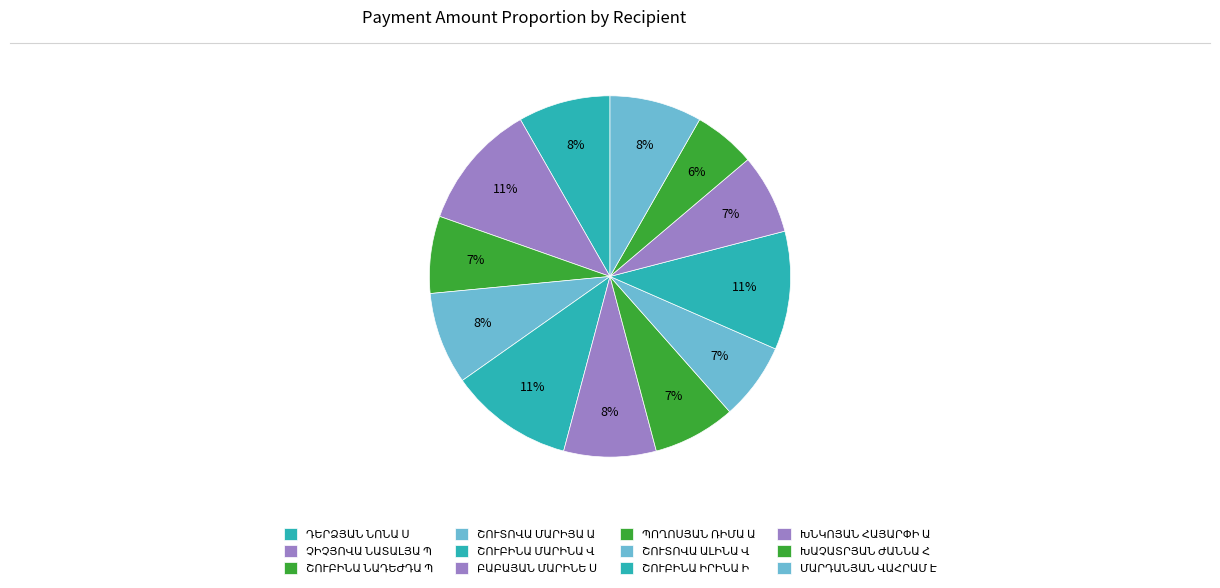

How many segments does this pie chart have?

12